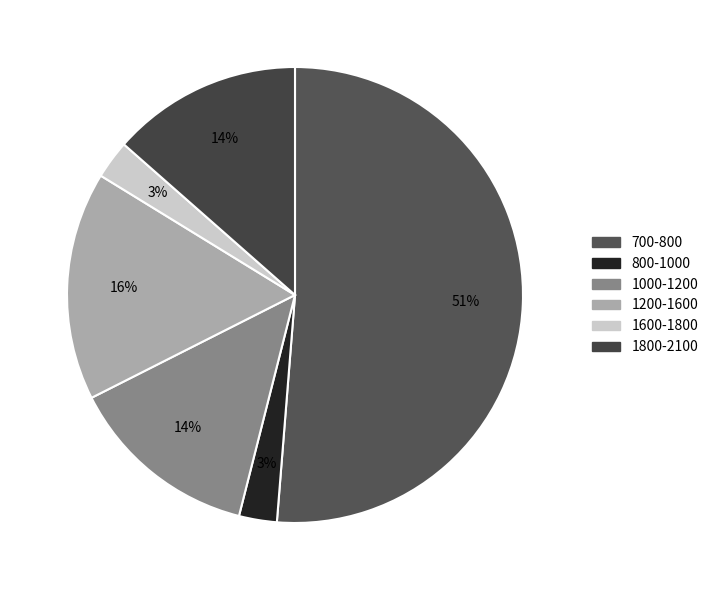

To the nearest percent, what is the average slice percentage?

17%